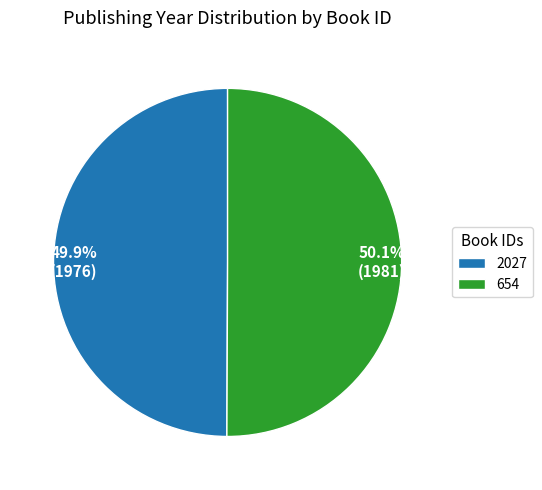

To the nearest percent, what percentage of the pie is 2027?

50%